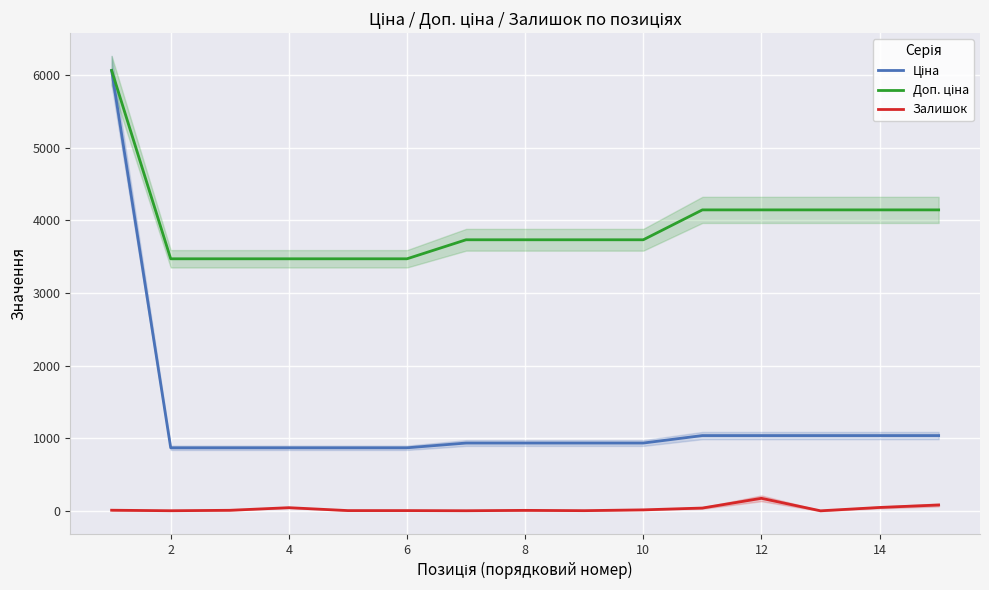

The value of Залишок at 8 is 1.5. True or false?

False